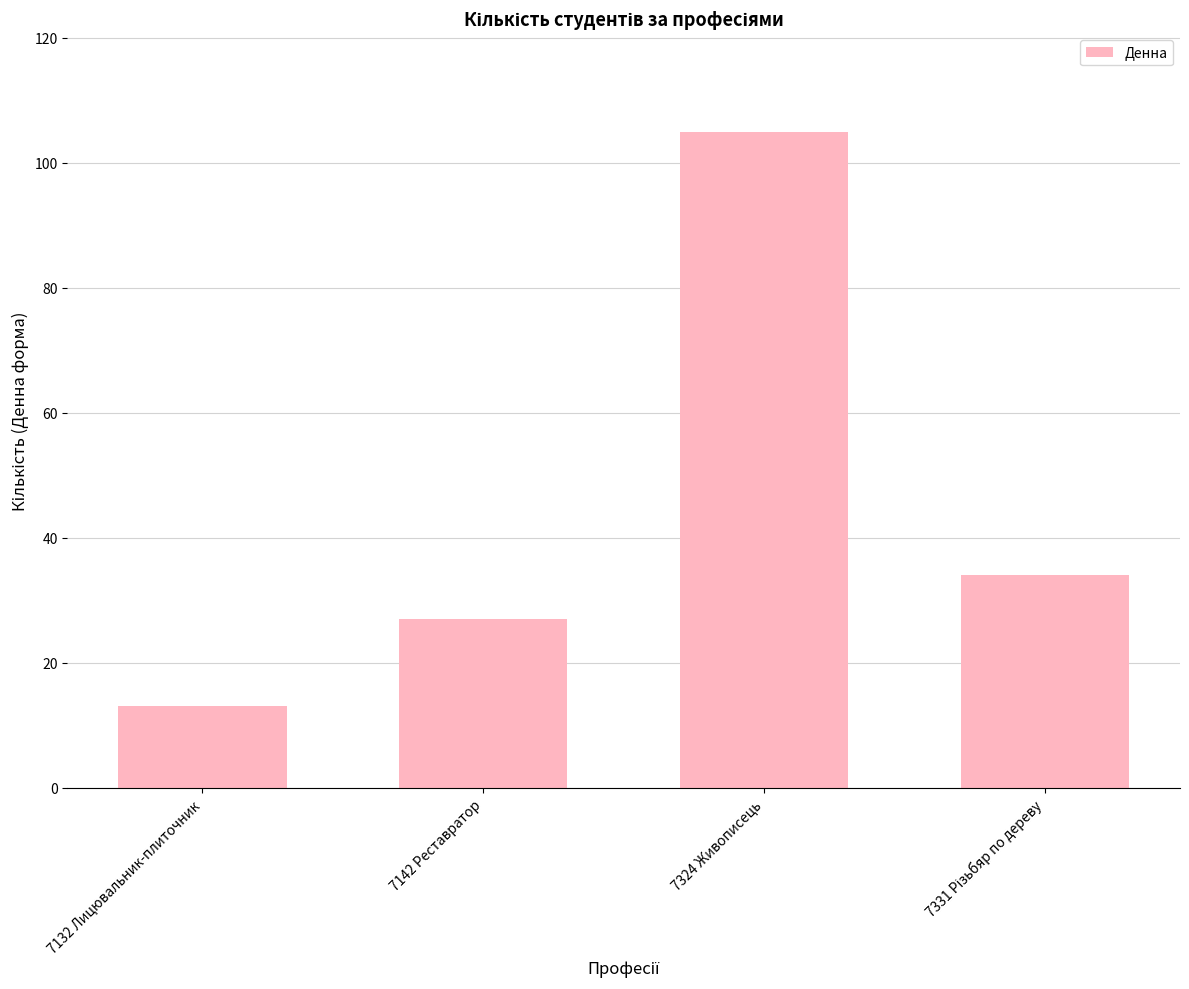

What is the label of the 4th bar from the right?

7132 Лицювальник-плиточник